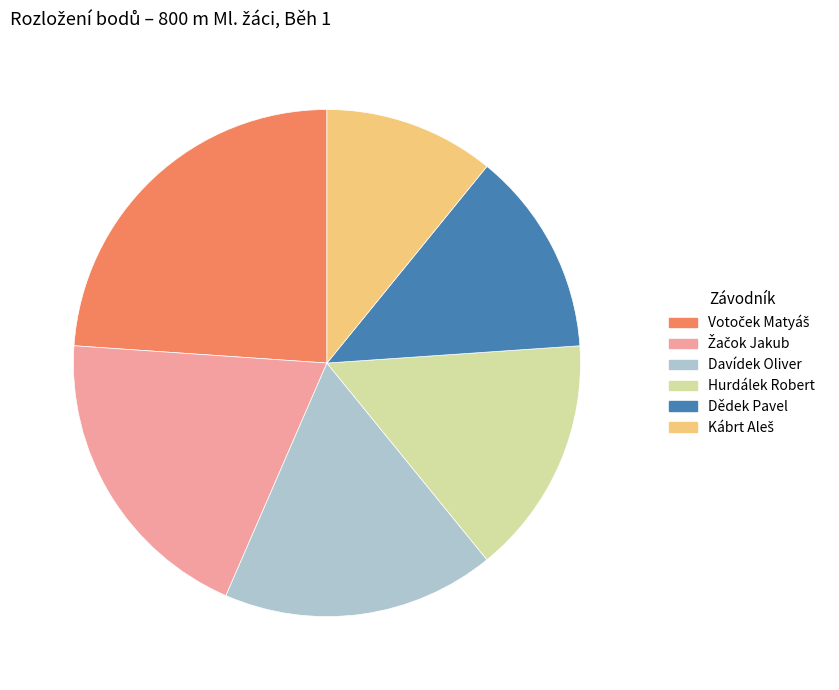

True or false: Dědek Pavel accounts for 27% of the total.

False